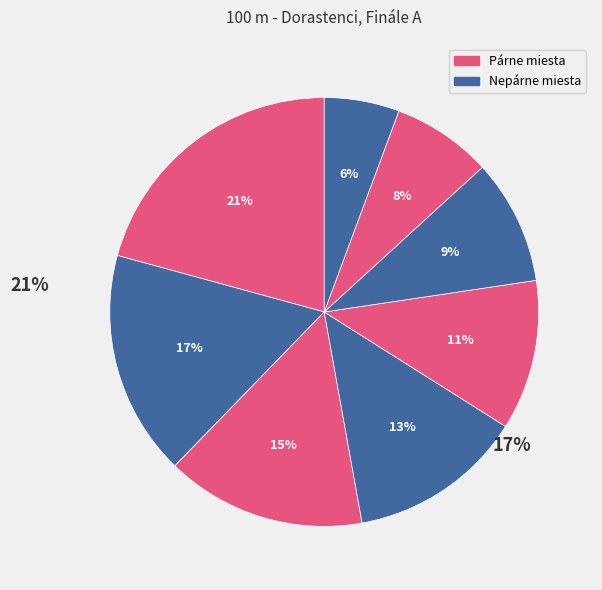

Count the number of slices in the pie.

8